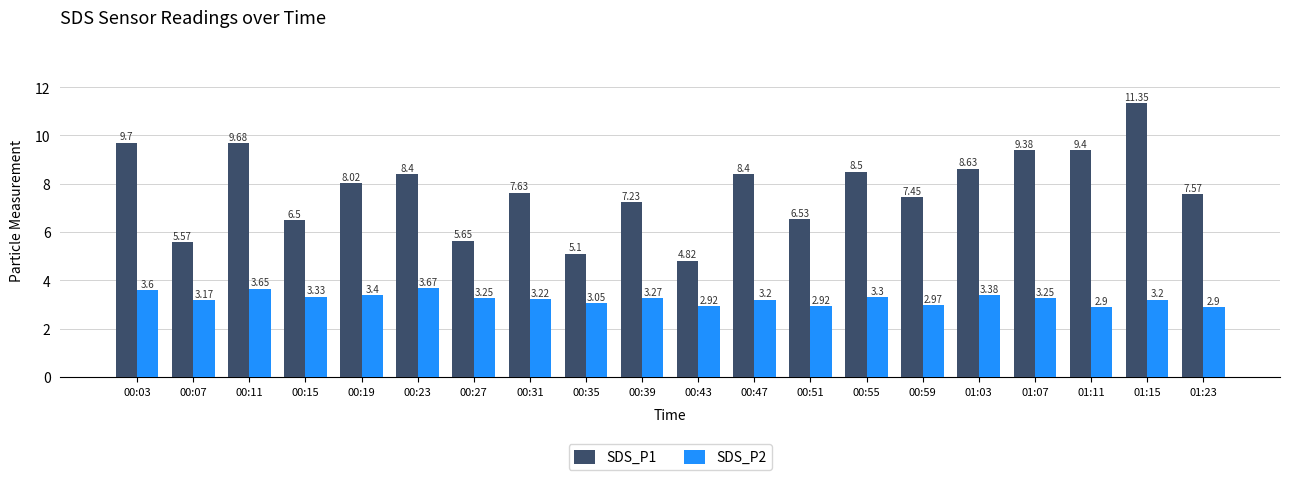

What is the smallest value displayed?

2.9